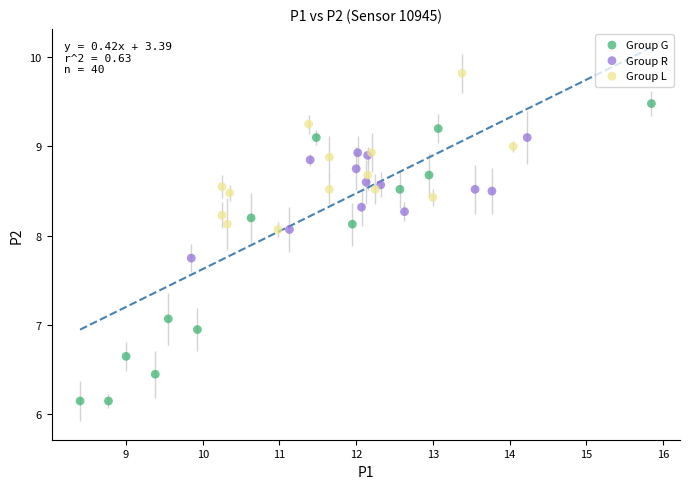

Which series contains the lowest Y value?

Group G